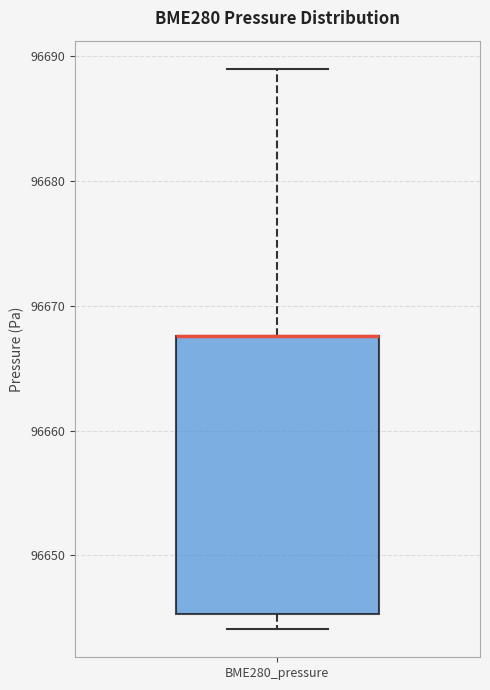

Read this box plot against the y-axis: the position of the median line, the range covered by the box, and the ends of both whiskers. The values are not printed on the chart, so give them approximately, as read against the axis.

median 96668 (drawn on the box's upper edge), box 96645 to 96668, whiskers 96644 to 96689